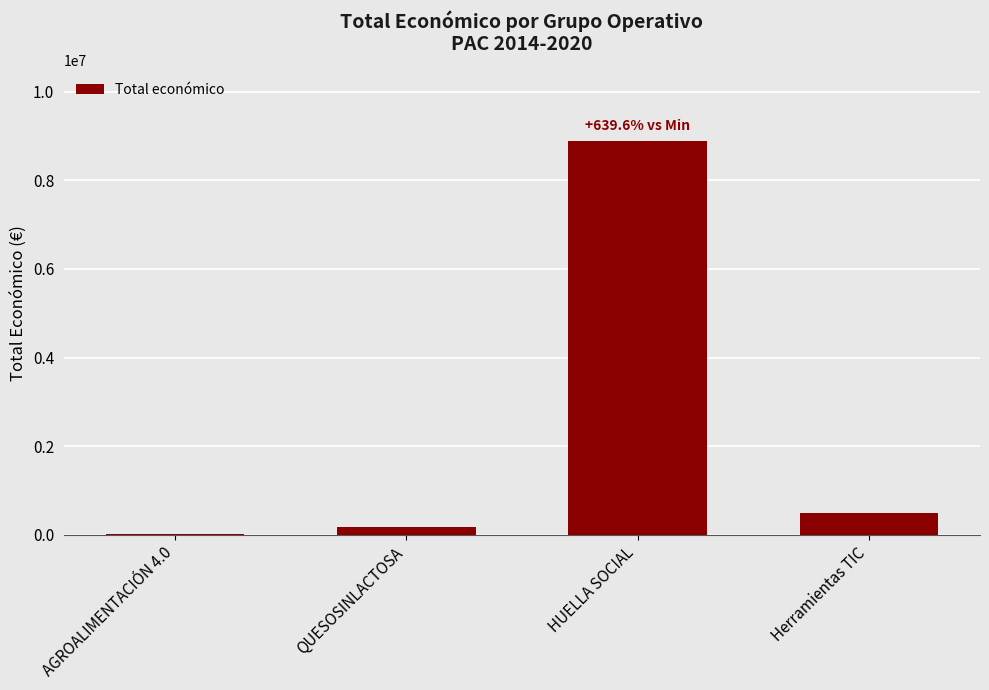

The value at AGROALIMENTACIÓN 4.0 is 12000. True or false?

True